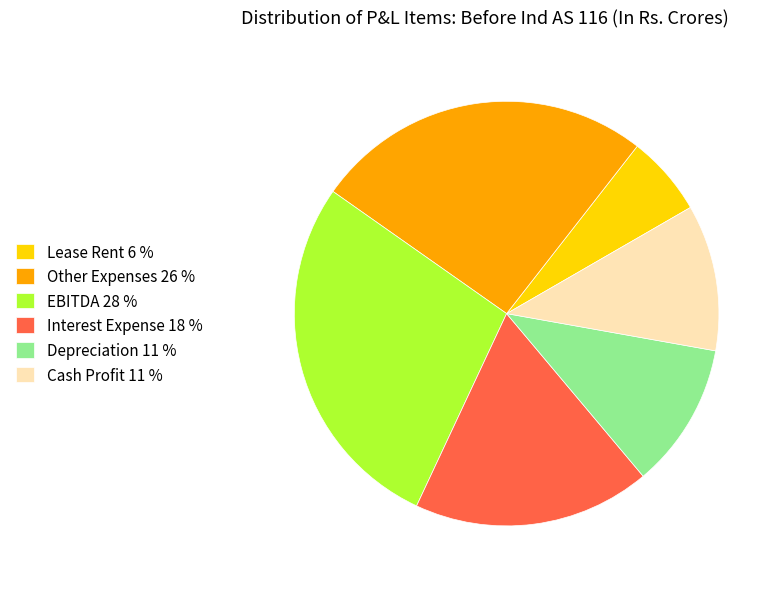

Which slice is the smallest?

Lease Rent